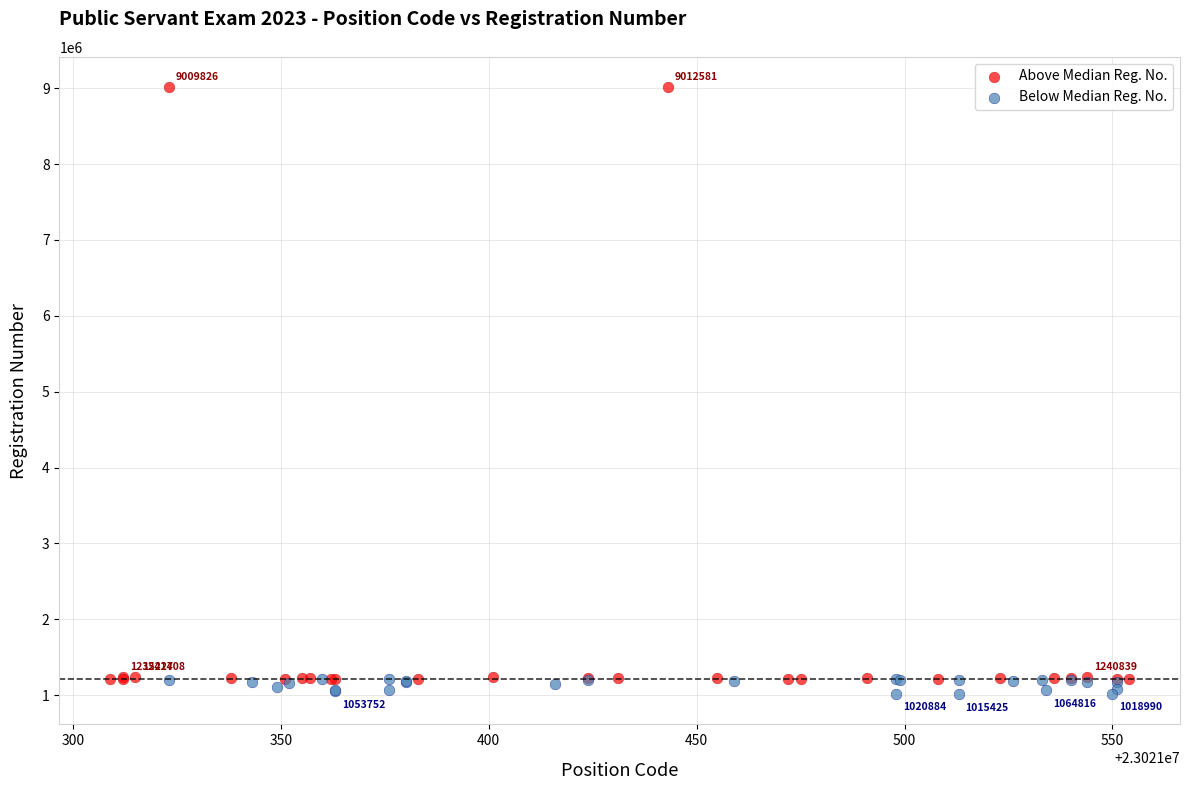

Which series has the widest spread of Y values?

Above Median Reg. No.